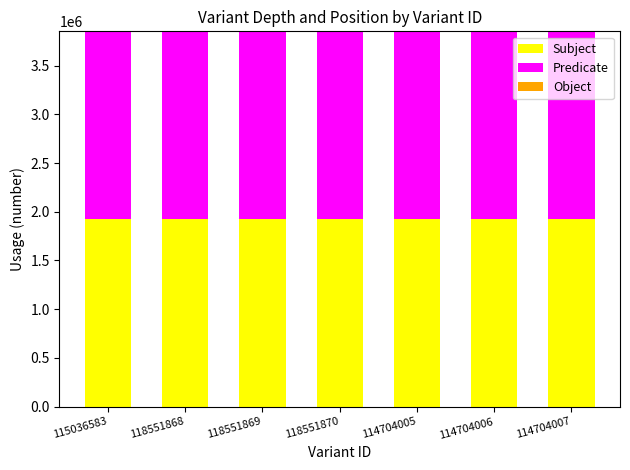

What is the sum of all Subject values?

13477838